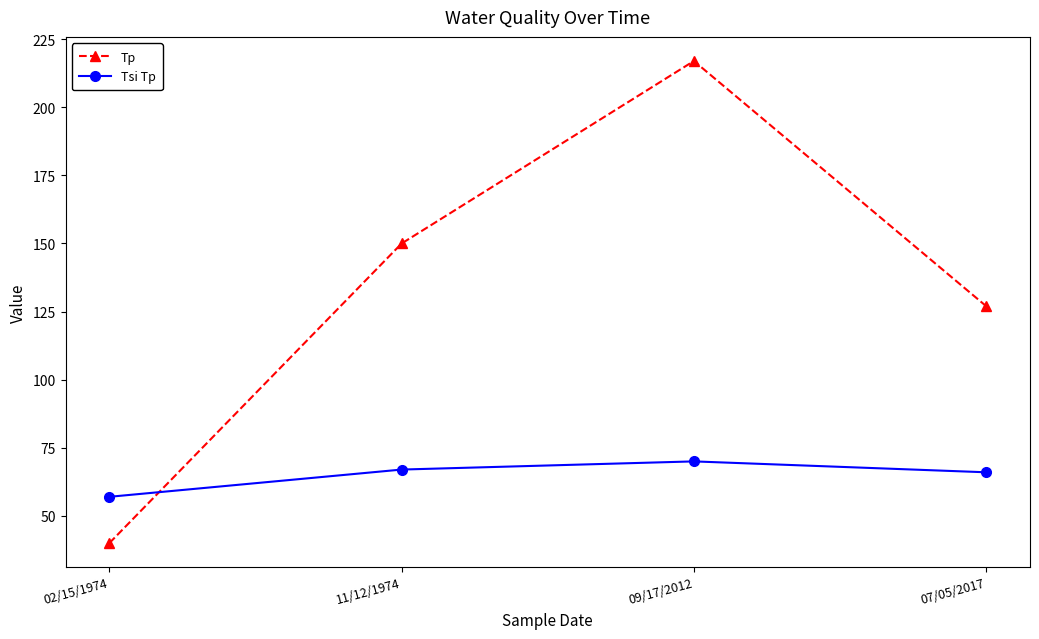

At 11/12/1974, list the series in order from largest to smallest.

Tp, Tsi Tp